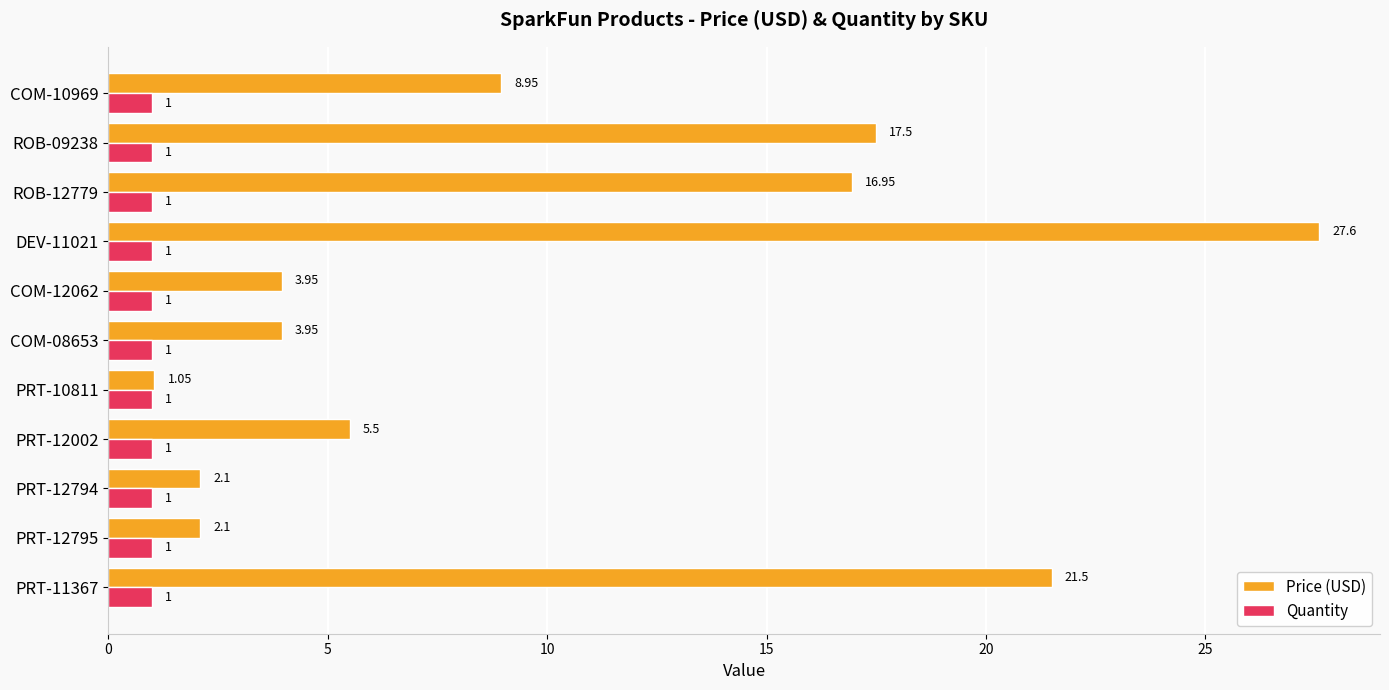

At how many categories does at least one series exceed 8?

5